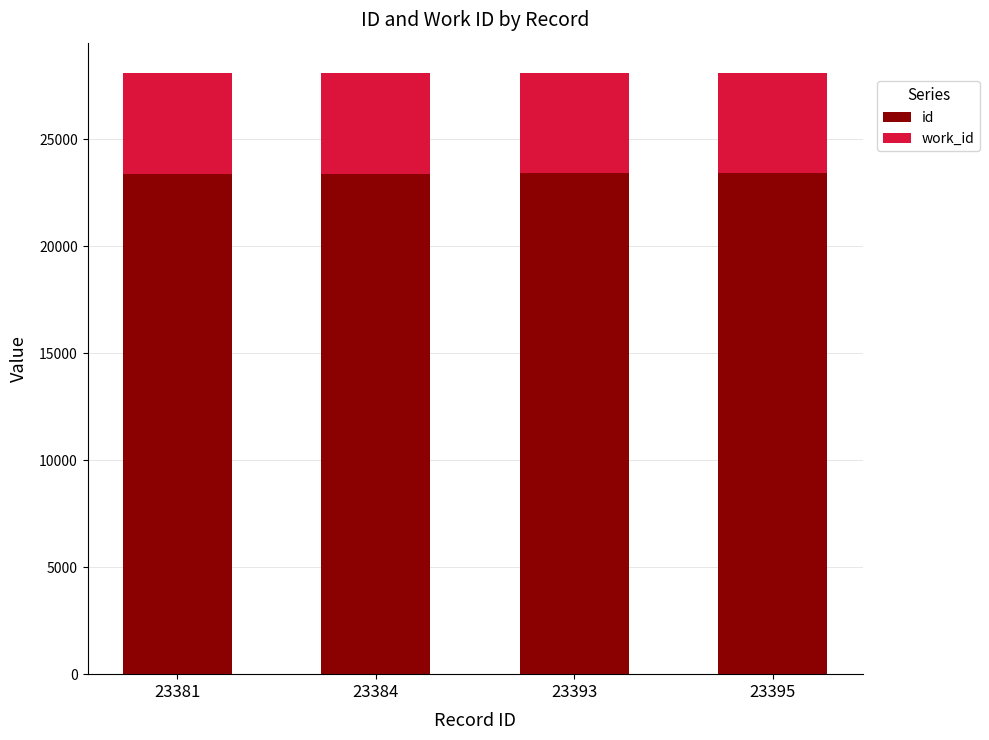

Are the bars horizontal?

No